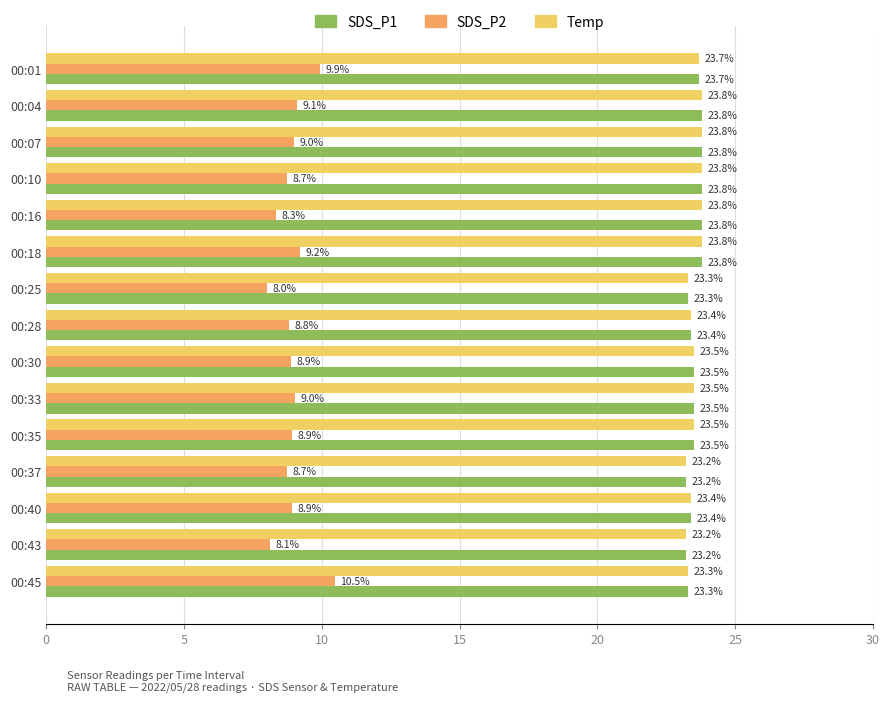

Is the value of SDS_P2 at 00:07 greater than the value of SDS_P1 at 00:25?

No